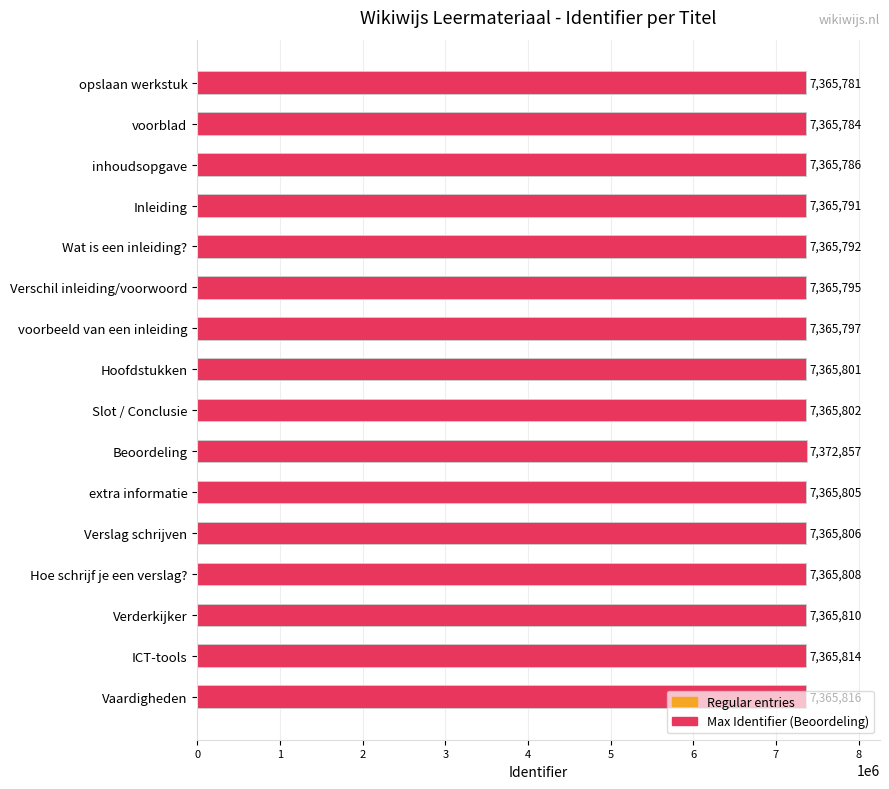

What is the maximum value shown in the chart?

7372857